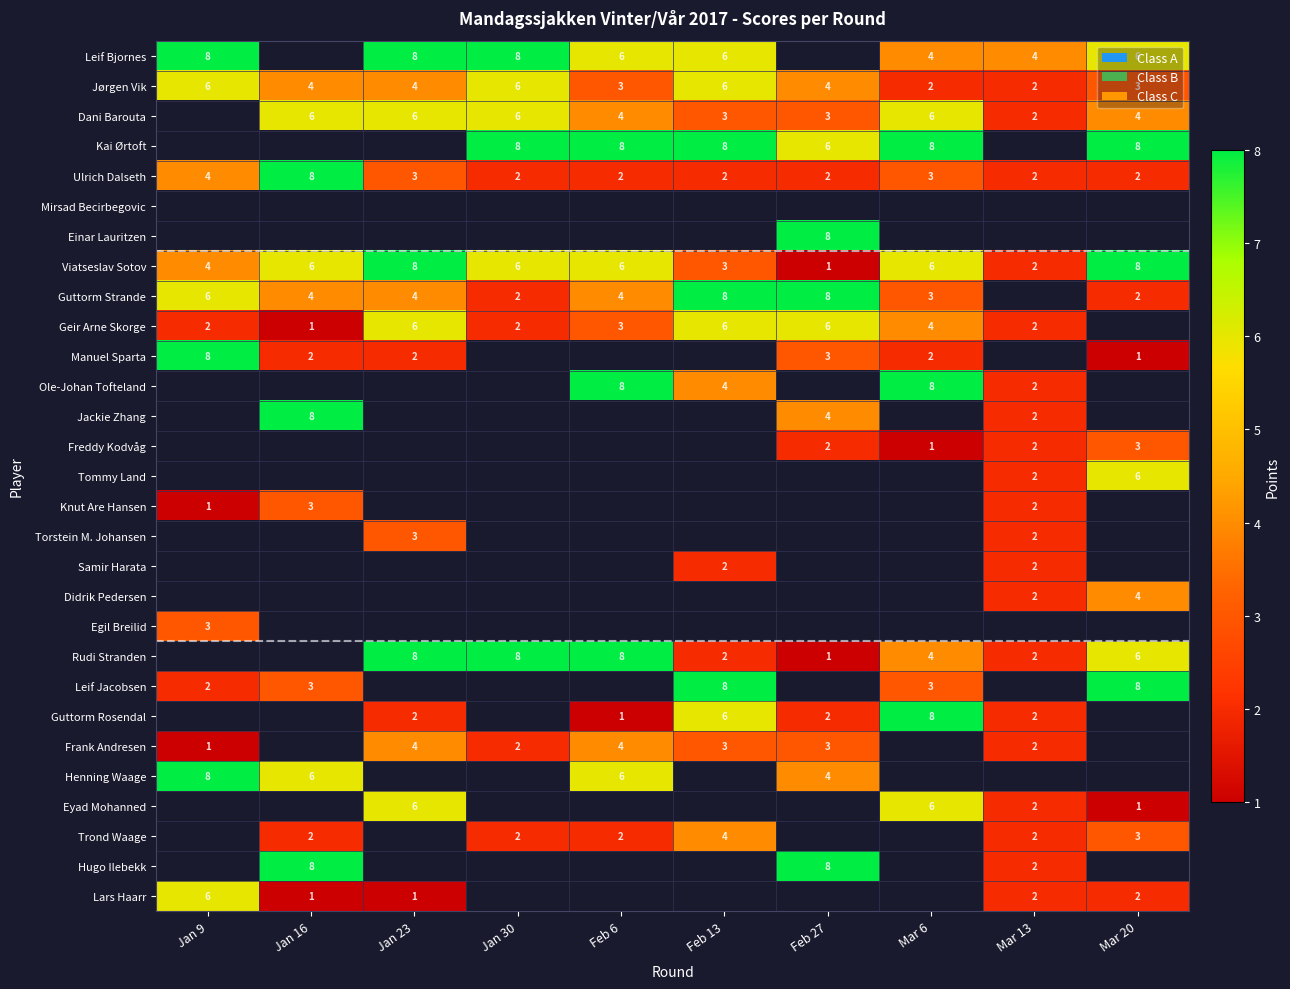

What is the spread (max minus min) of values at Jan 23?

7.0